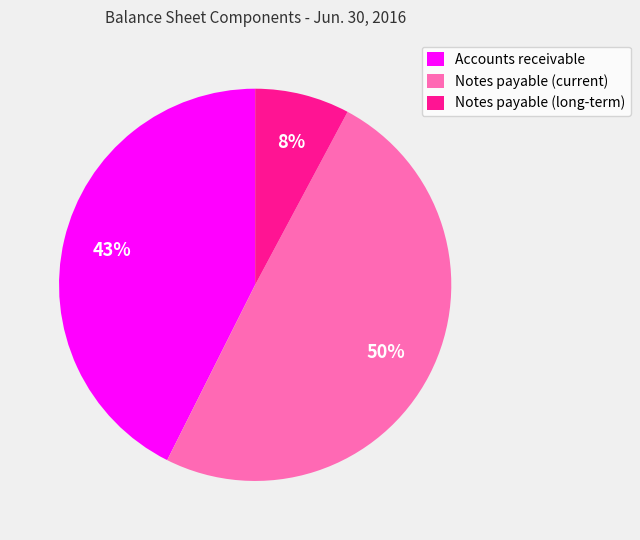

To the nearest percent, what is the difference between the largest and smallest slice percentages?

42%